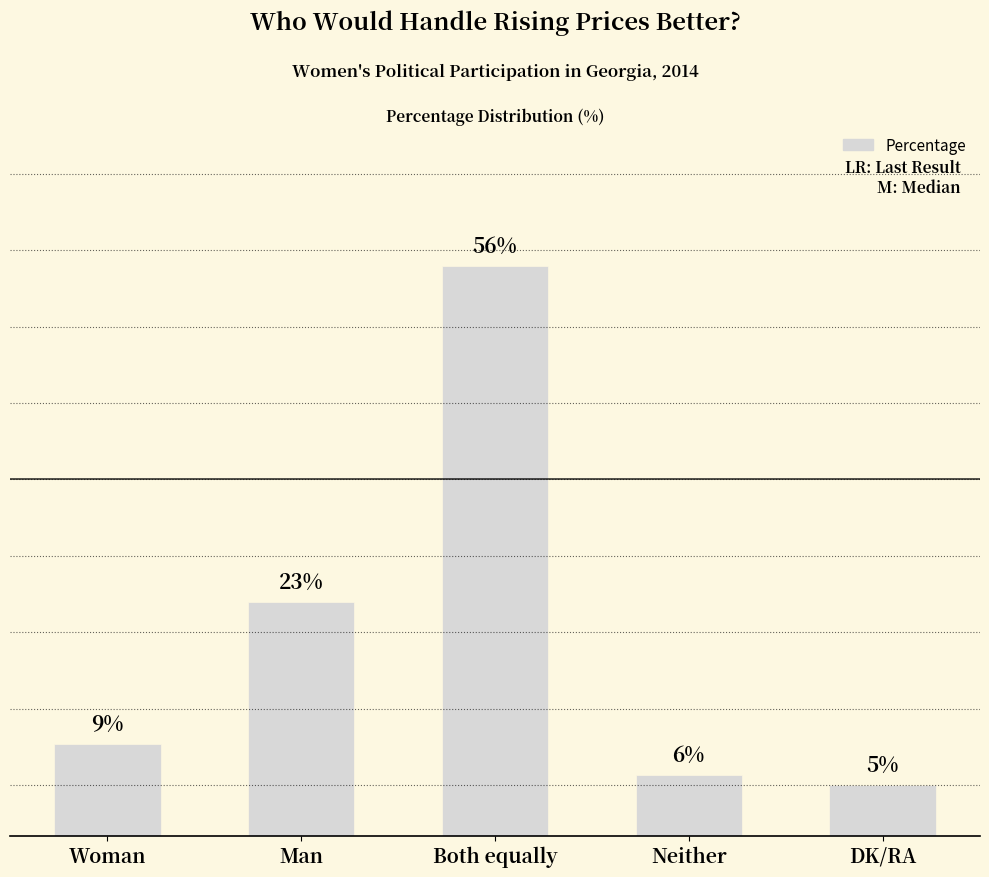

Which has a higher value, Woman or Both equally?

Both equally